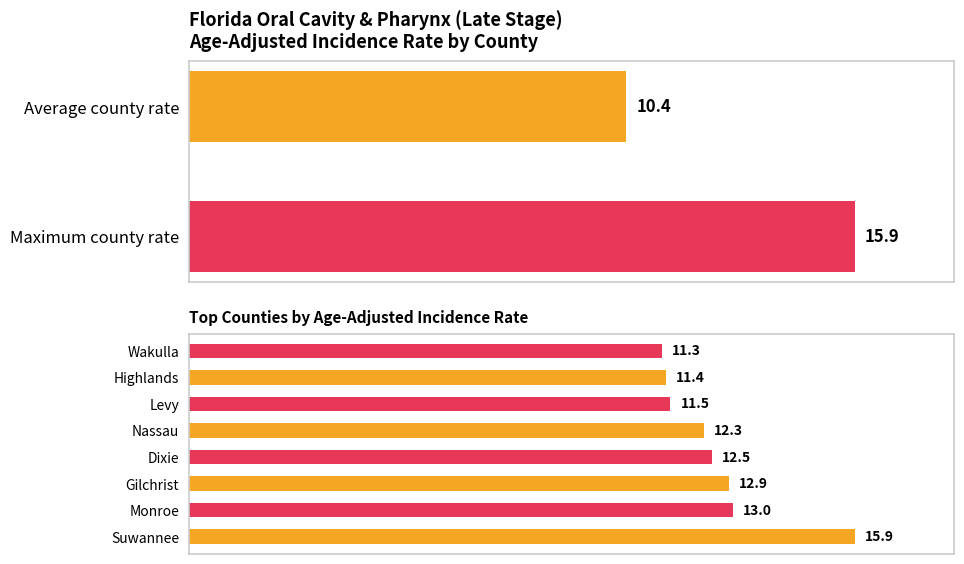

How many series are shown in this chart?

1